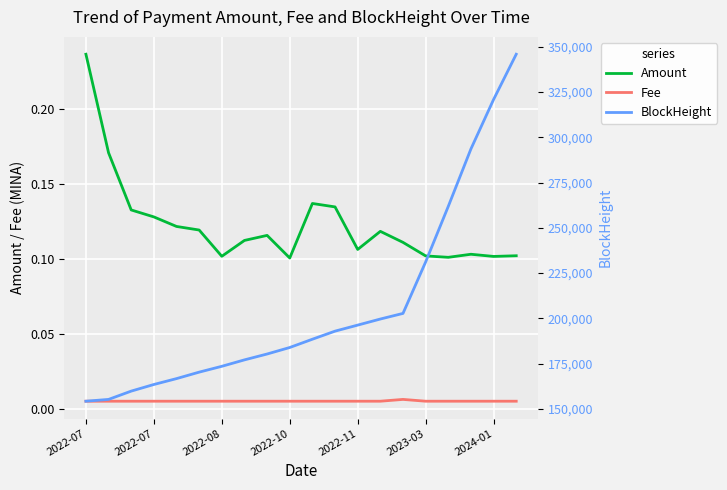

What is the spread (max minus min) of values at 14?

202731.0